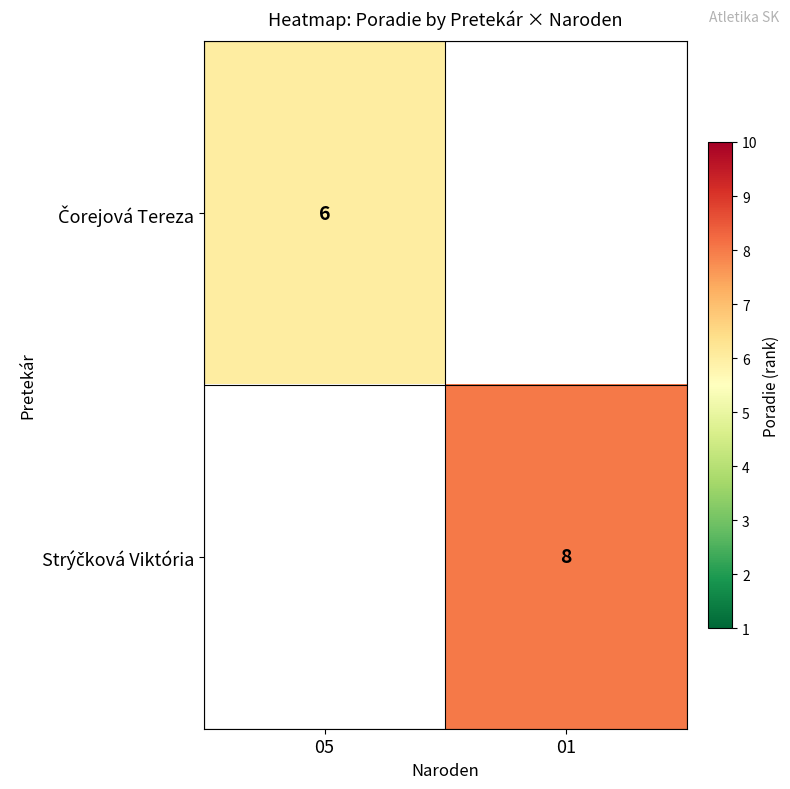

Which has a higher value, 05 or 01?

01